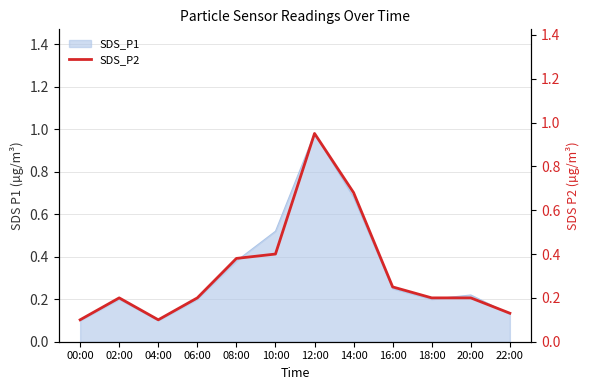

Reading left to right, transcribe all the data shown in this chart.

00:00=0.1	02:00=0.2	04:00=0.1	06:00=0.2	08:00=0.4	10:00=0.4	12:00=0.9	14:00=0.7	16:00=0.2	18:00=0.2	20:00=0.2	22:00=0.1